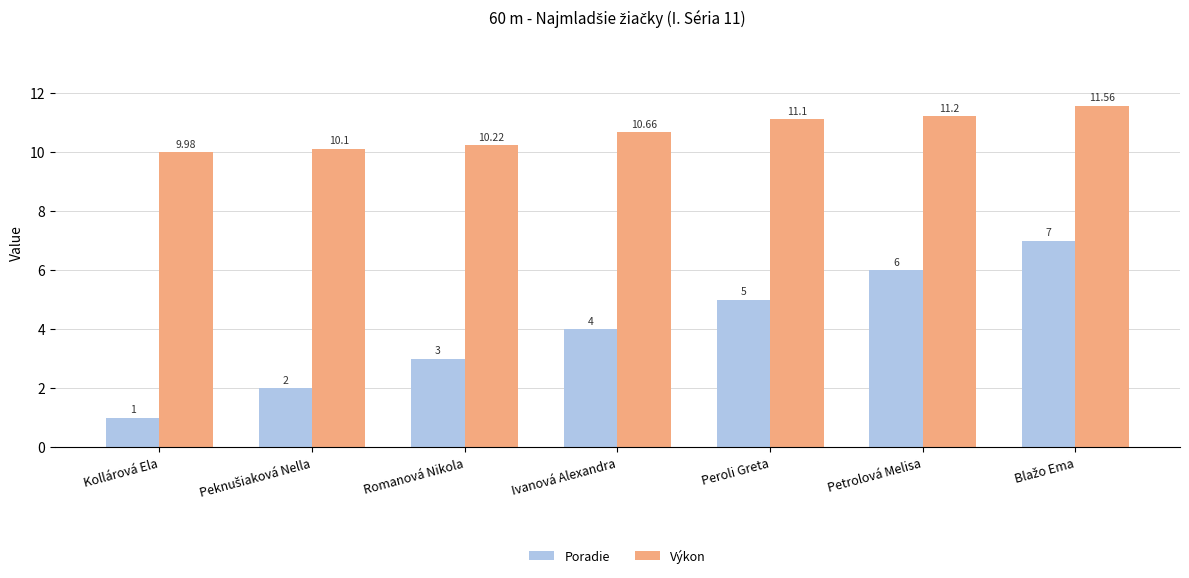

What is the average value of the Výkon series?

10.7